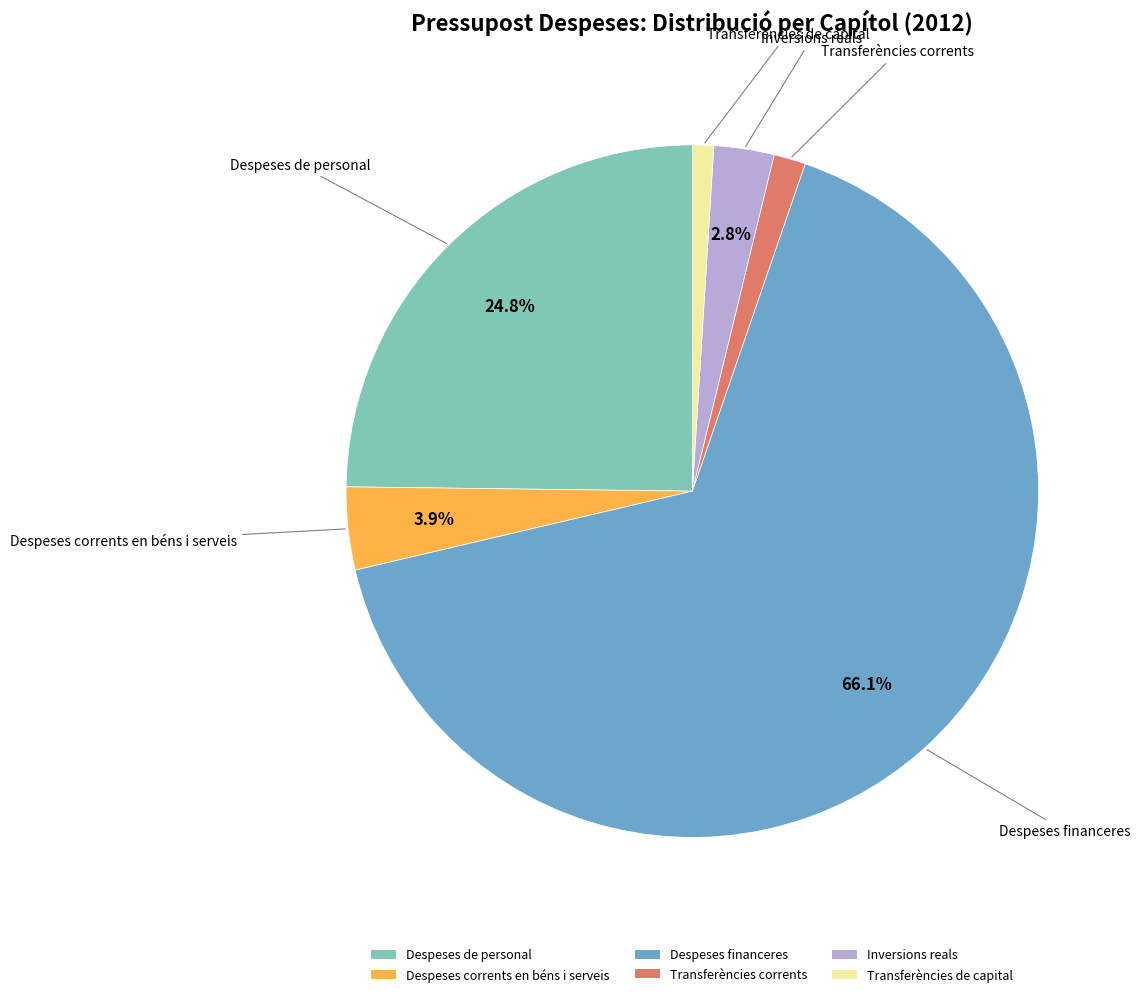

Which slice represents more than half of the pie?

Despeses financeres